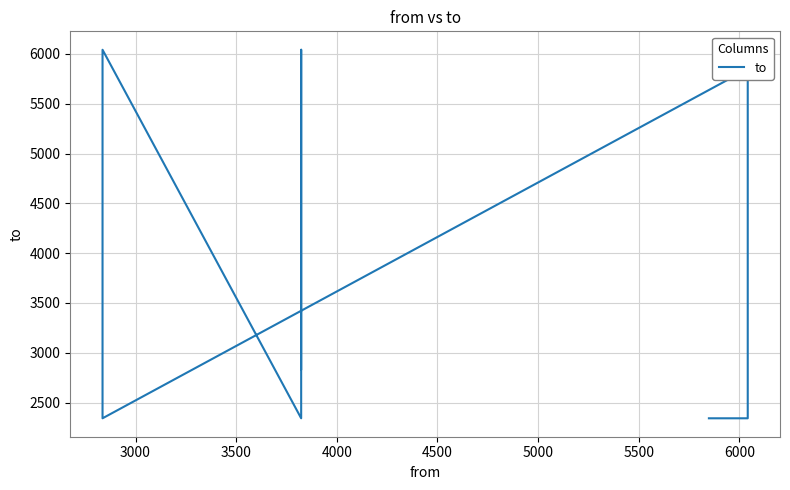

What position from the left is 3000?

2